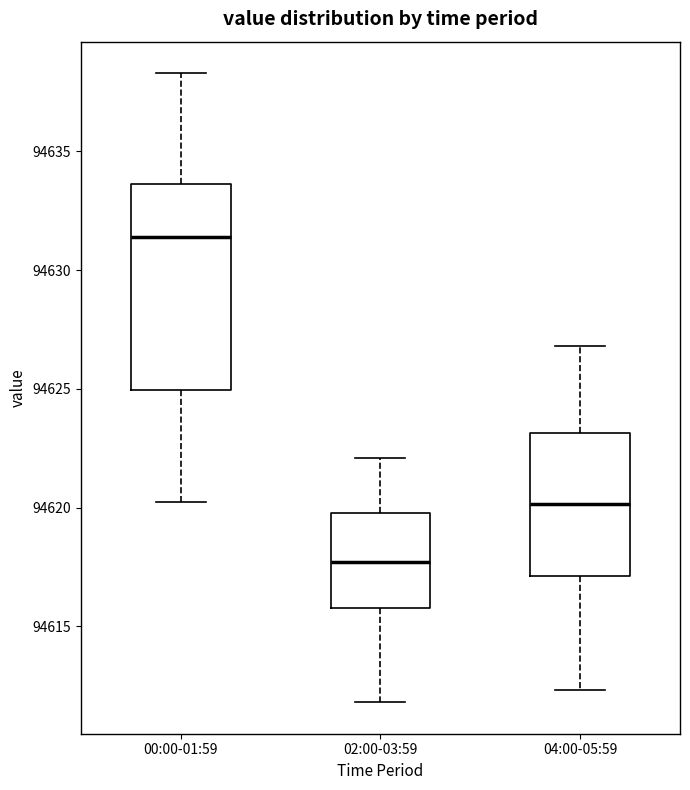

Where is the lower edge of the box for 00:00-01:59 on the y-axis? The values are not printed on the chart, so give them approximately, as read against the axis.

94625.0